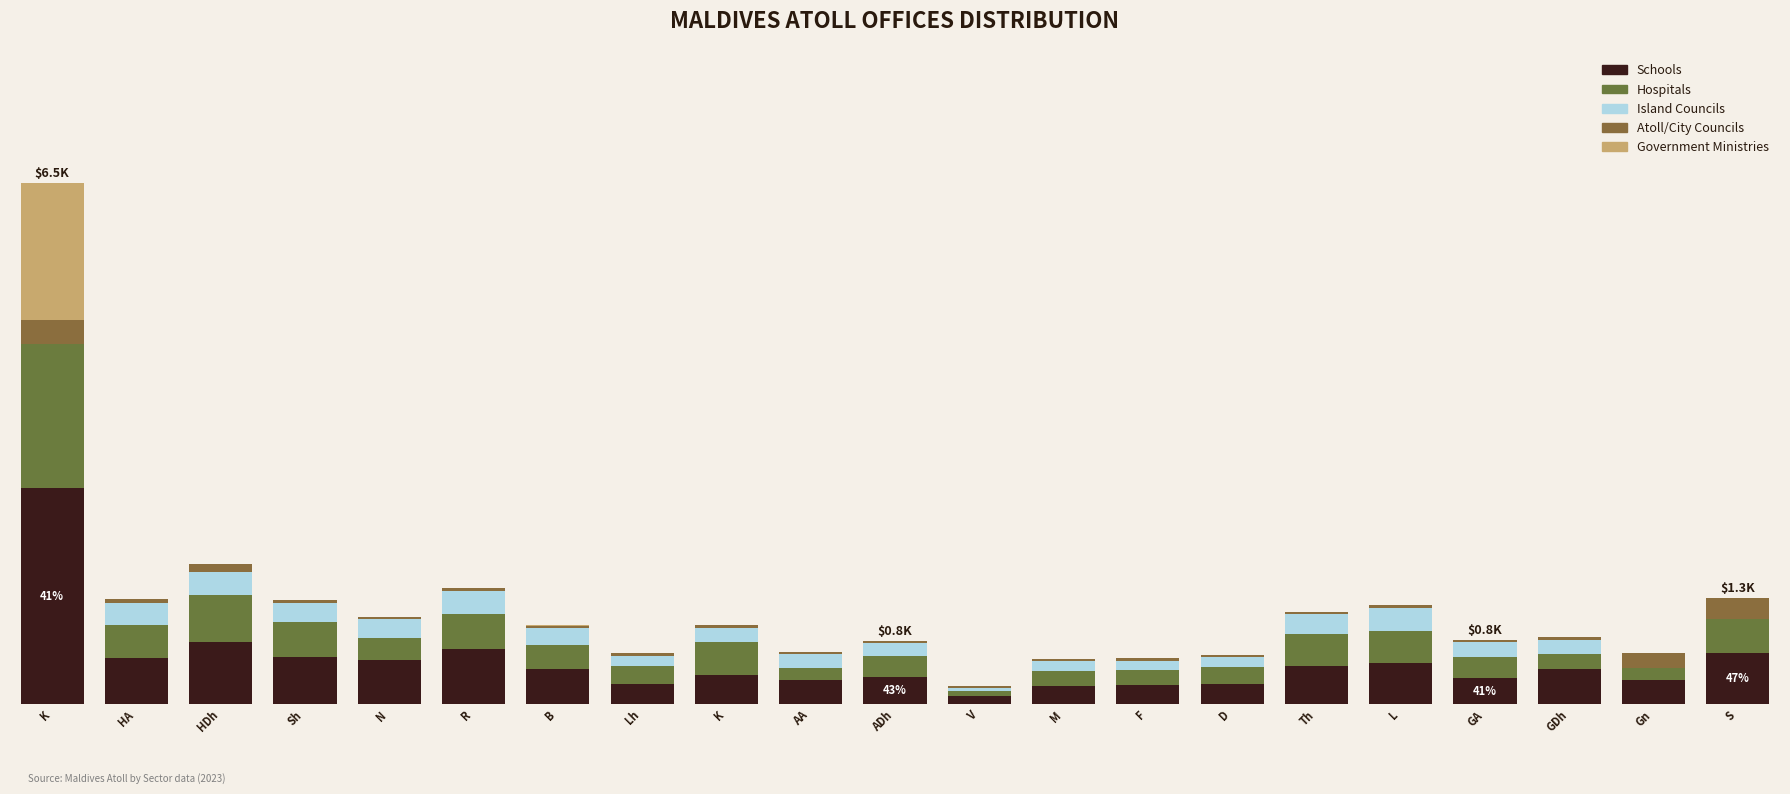

Which has a higher value, S or K?

K